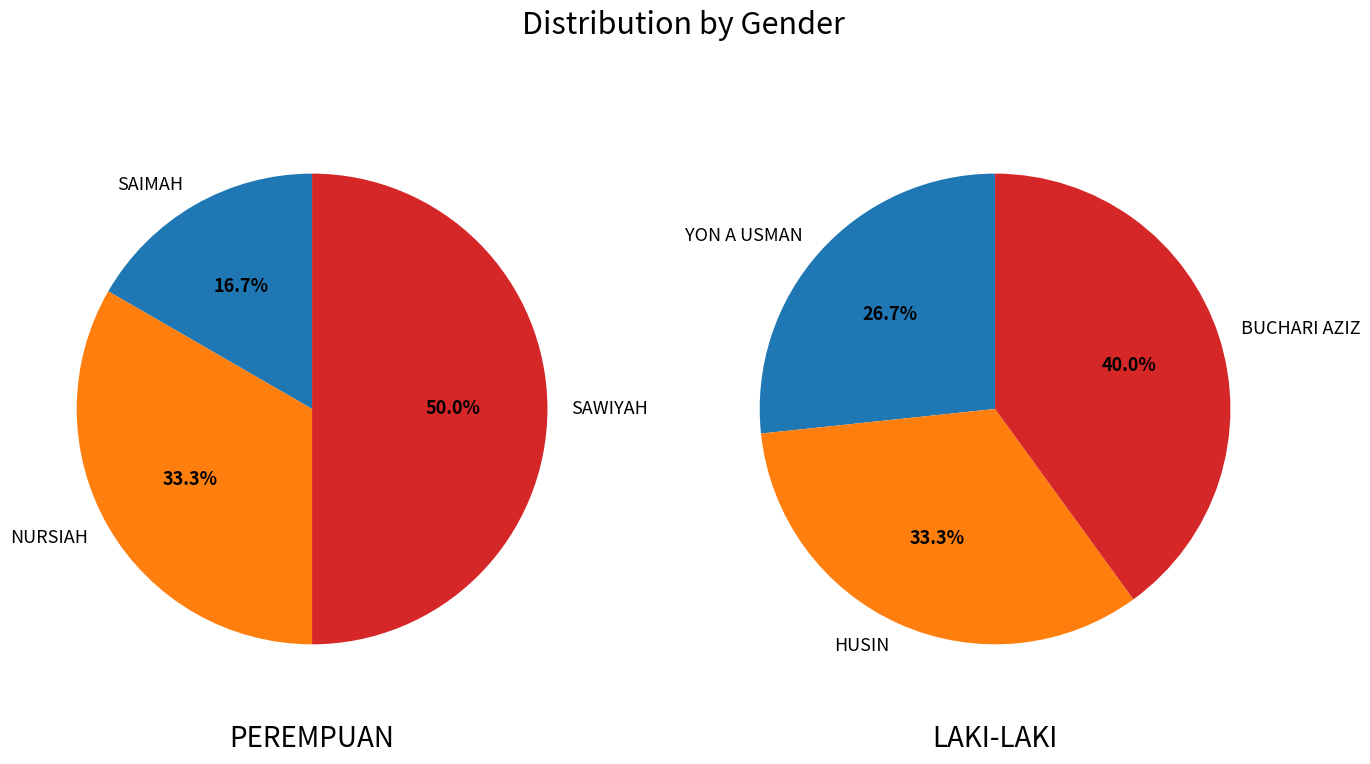

Rank the series by their average value, from lowest to highest.

PEREMPUAN, LAKI-LAKI